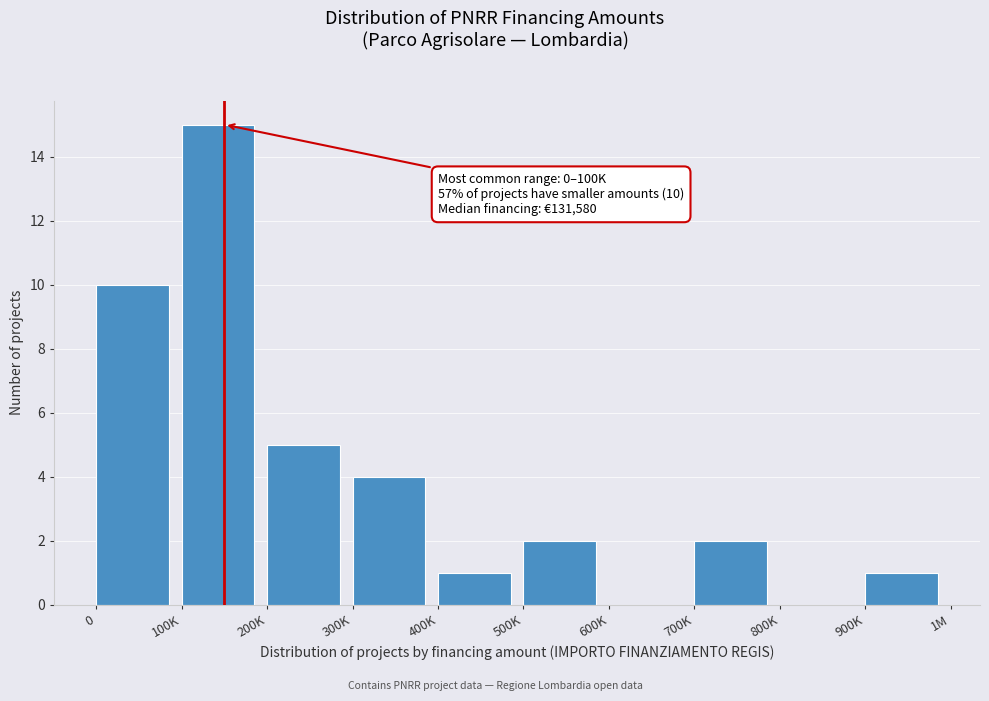

Reading right to left, what are all the values shown in this chart?

900K=1	800K=0	700K=2	600K=0	500K=2	400K=1	300K=4	200K=5	100K=15	0=10